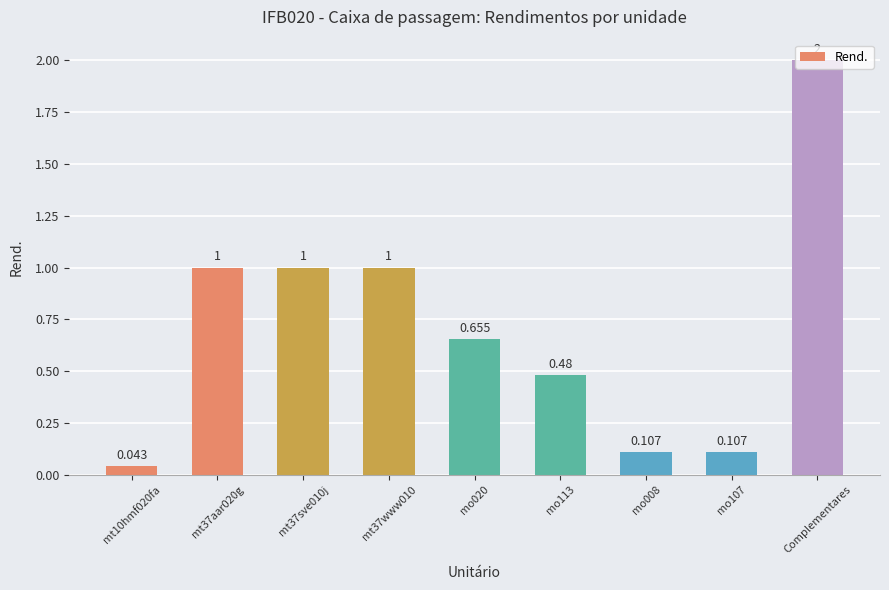

What is the sum of all values?

6.4